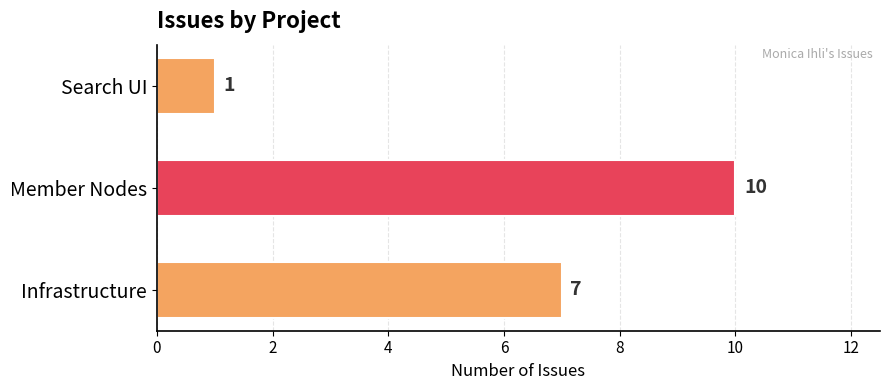

Approximately how many times larger is the value at Member Nodes compared to Infrastructure?

1.4